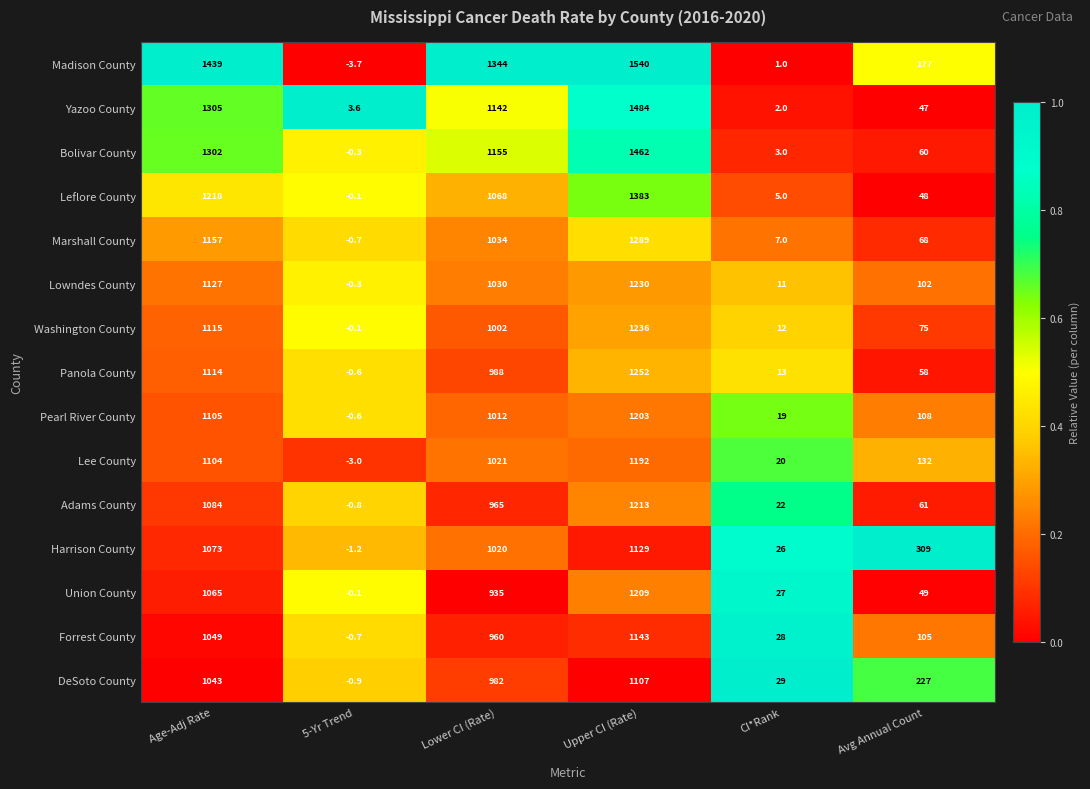

Is it true that Pearl River County equals -0.6 at 5-Yr Trend?

True